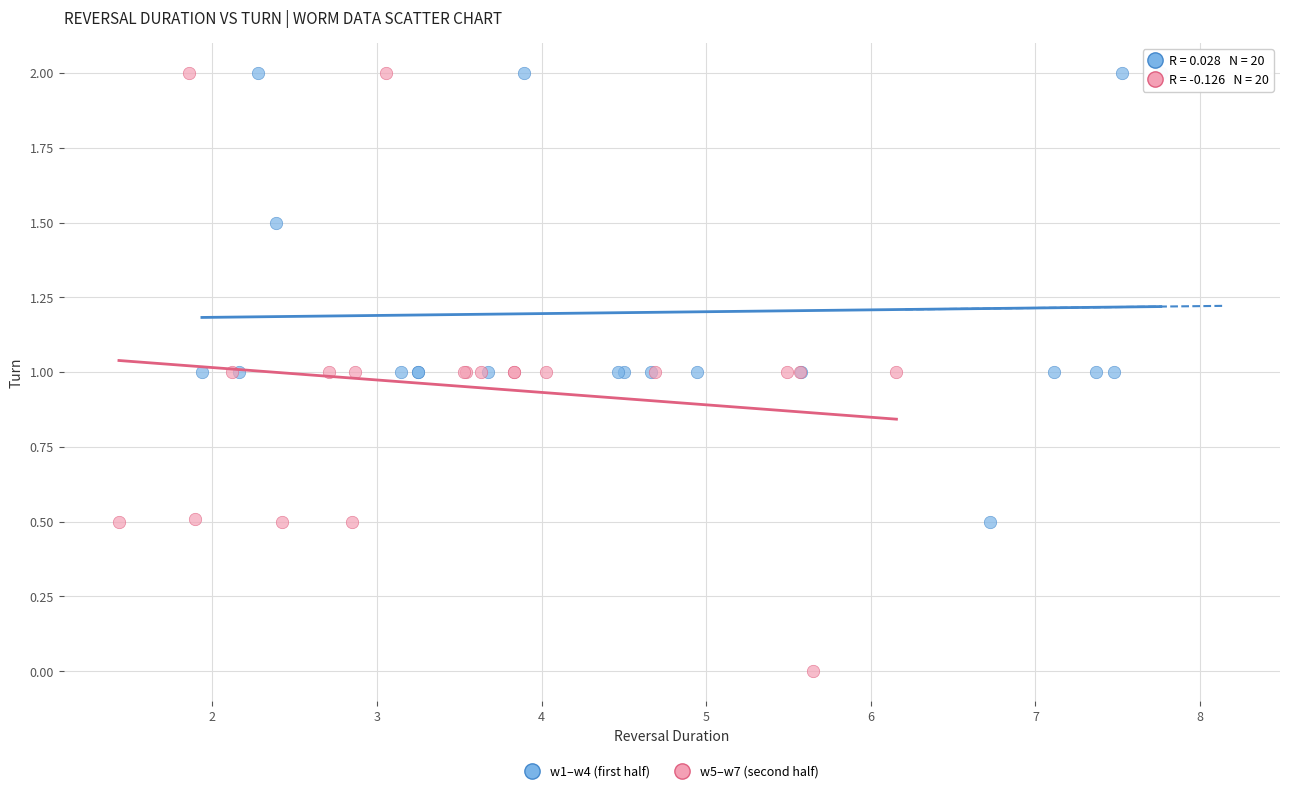

Which series has the widest spread of Y values?

w5–w7 (second half)